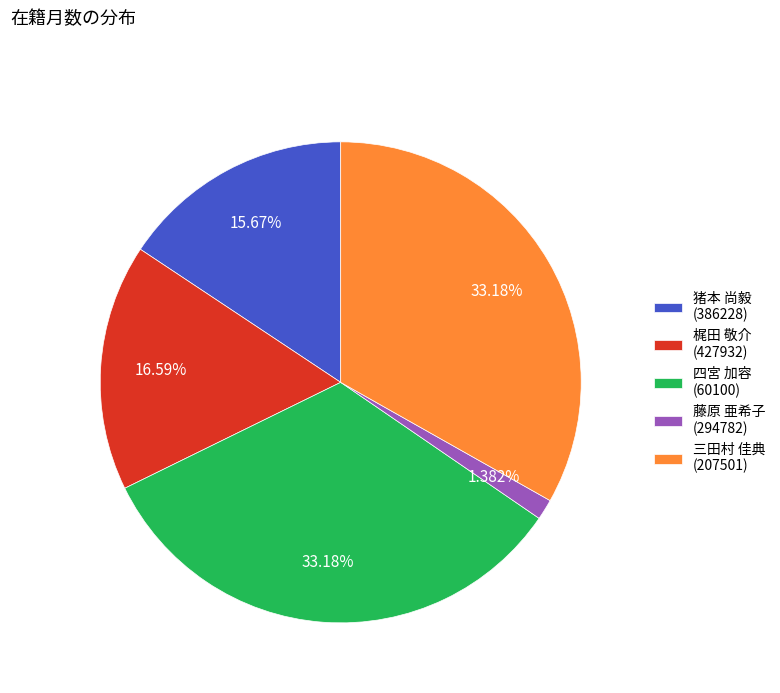

To the nearest percent, what is the difference between the largest and smallest slice percentages?

32%